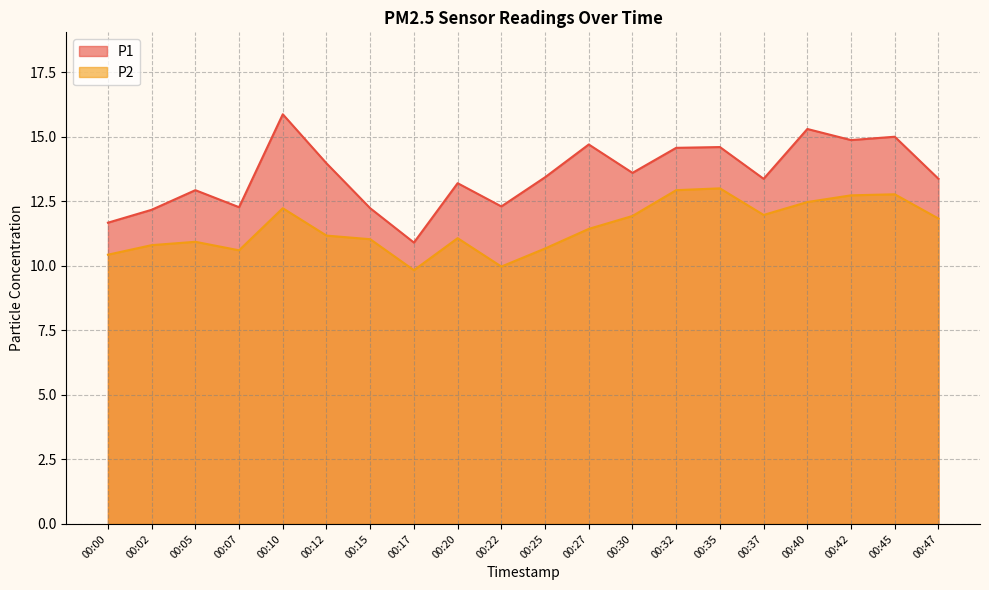

At which label is P2 closest to 11?

00:15